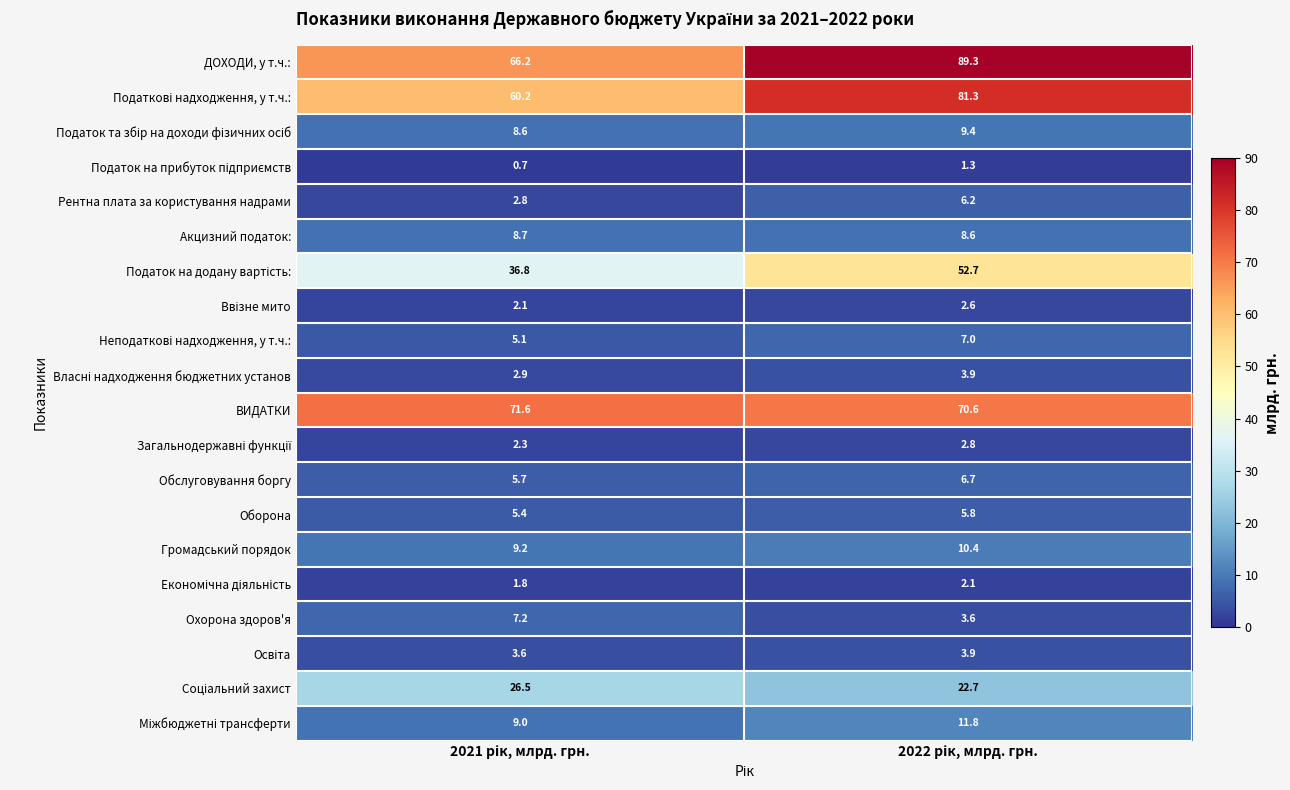

How many series are shown in this chart?

20